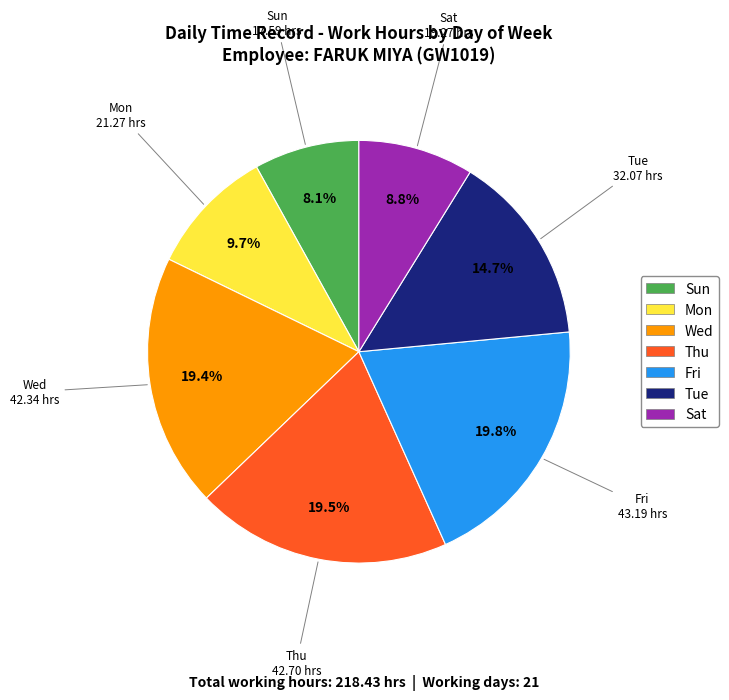

Which slice is the smallest?

Sun